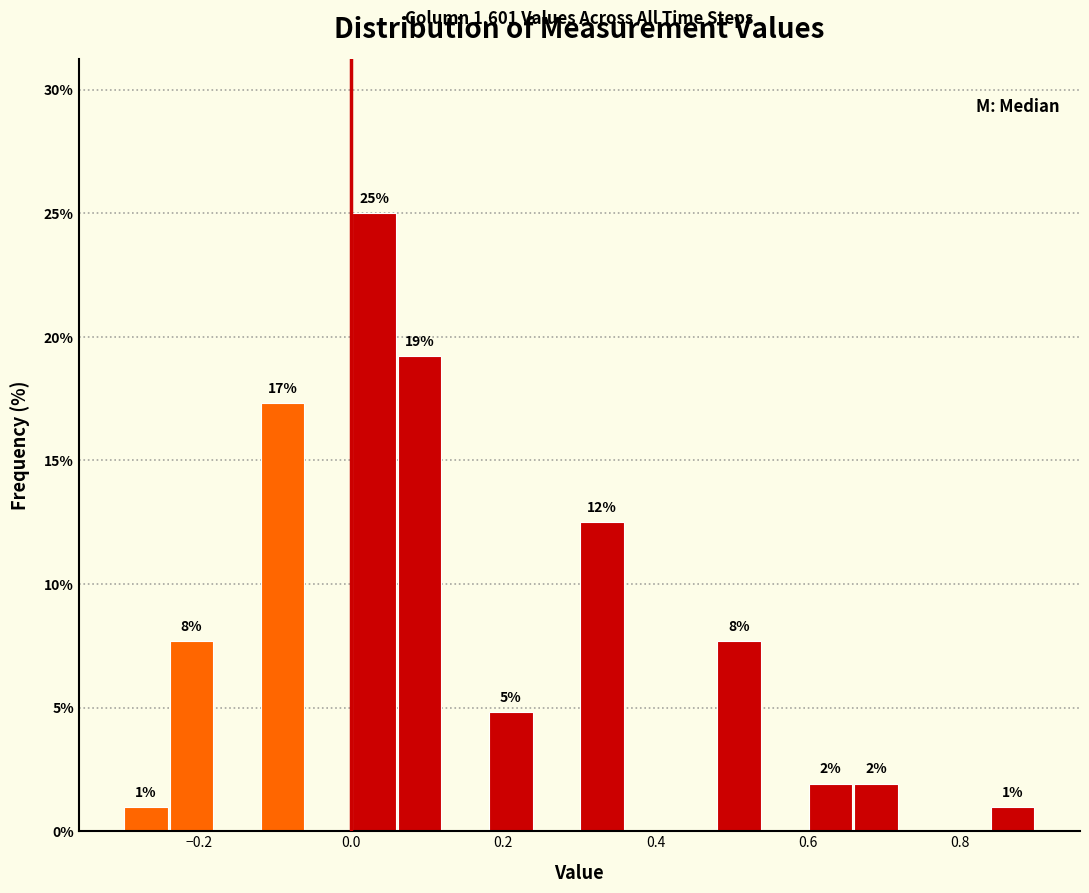

Read against the x-axis, roughly where is the centre of the tallest bar?

0.04